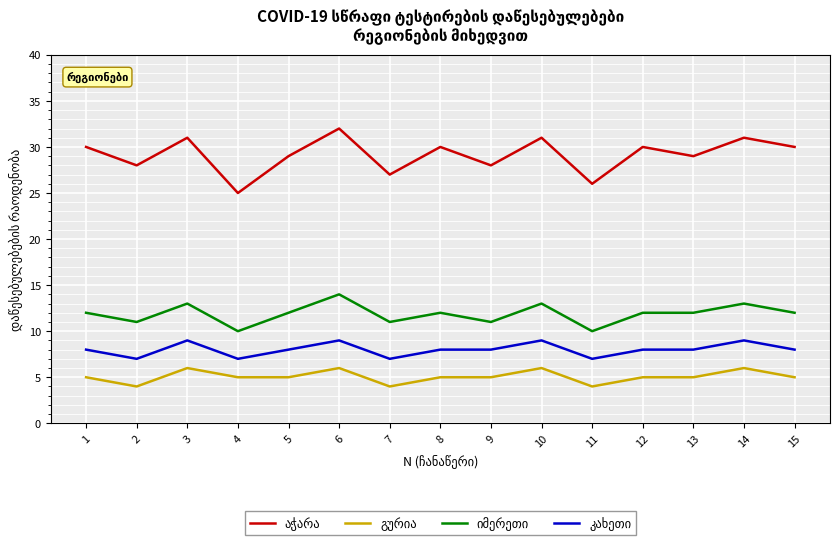

Which category has the highest value across all series?

6